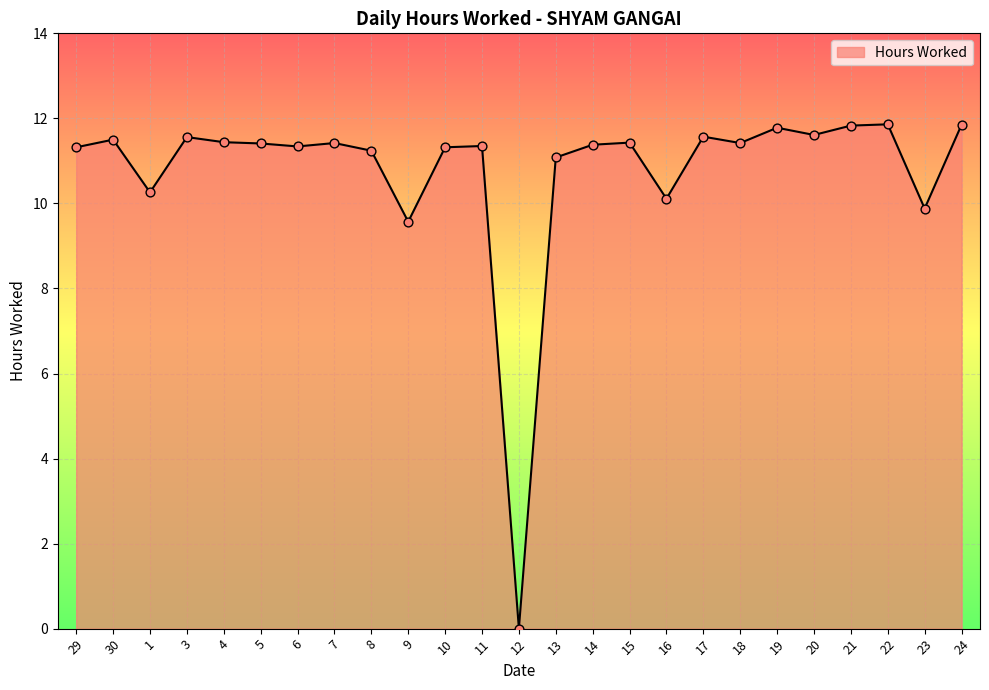

Approximately how many times larger is the value at 19 compared to 30?

1.0